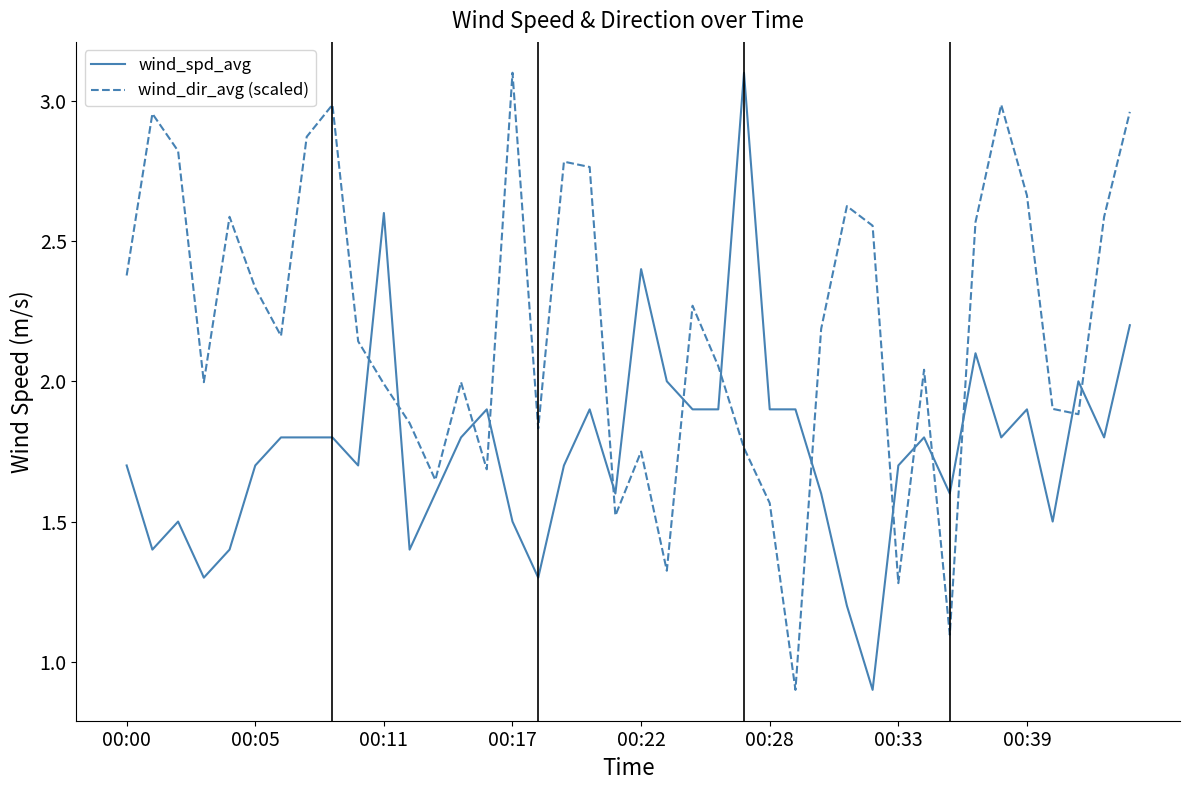

Rank the series by their average value, from highest to lowest.

wind_dir_avg (scaled), wind_spd_avg